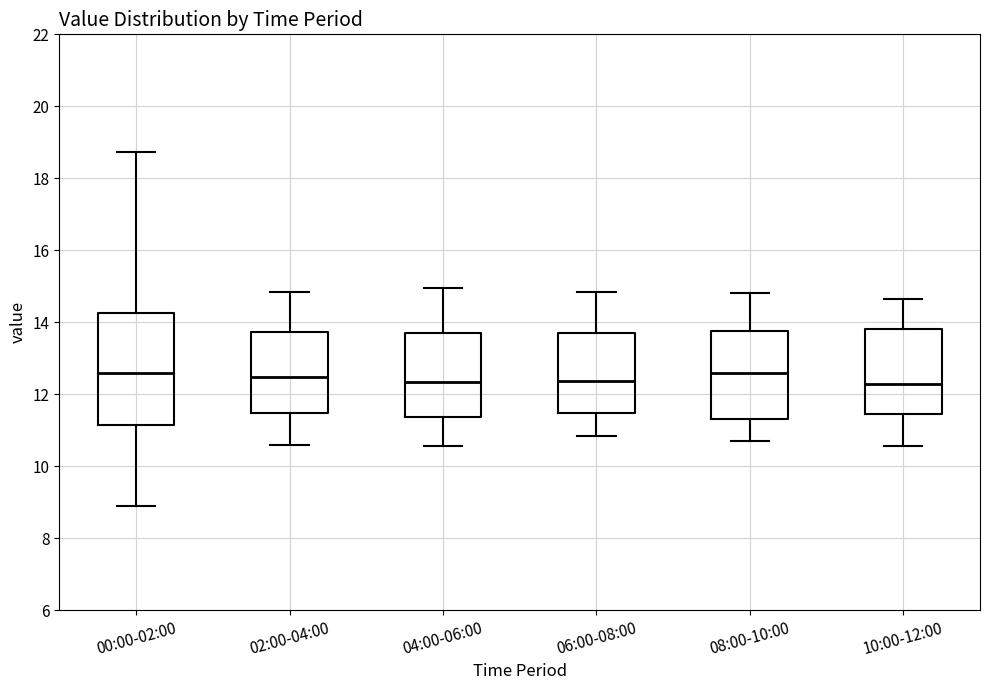

Reading left to right, read every box against the y-axis: the position of its median line, the range the box covers, and the ends of its whiskers. The values are not printed on the chart, so give them approximately, as read against the axis.

00:00-02:00: median 12.6, box 11.2 to 14.2, whiskers 8.8 to 18.8
02:00-04:00: median 12.4, box 11.4 to 13.8, whiskers 10.6 to 14.8
04:00-06:00: median 12.4, box 11.4 to 13.8, whiskers 10.6 to 15.0
06:00-08:00: median 12.4, box 11.4 to 13.8, whiskers 10.8 to 14.8
08:00-10:00: median 12.6, box 11.4 to 13.8, whiskers 10.8 to 14.8
10:00-12:00: median 12.2, box 11.4 to 13.8, whiskers 10.6 to 14.6